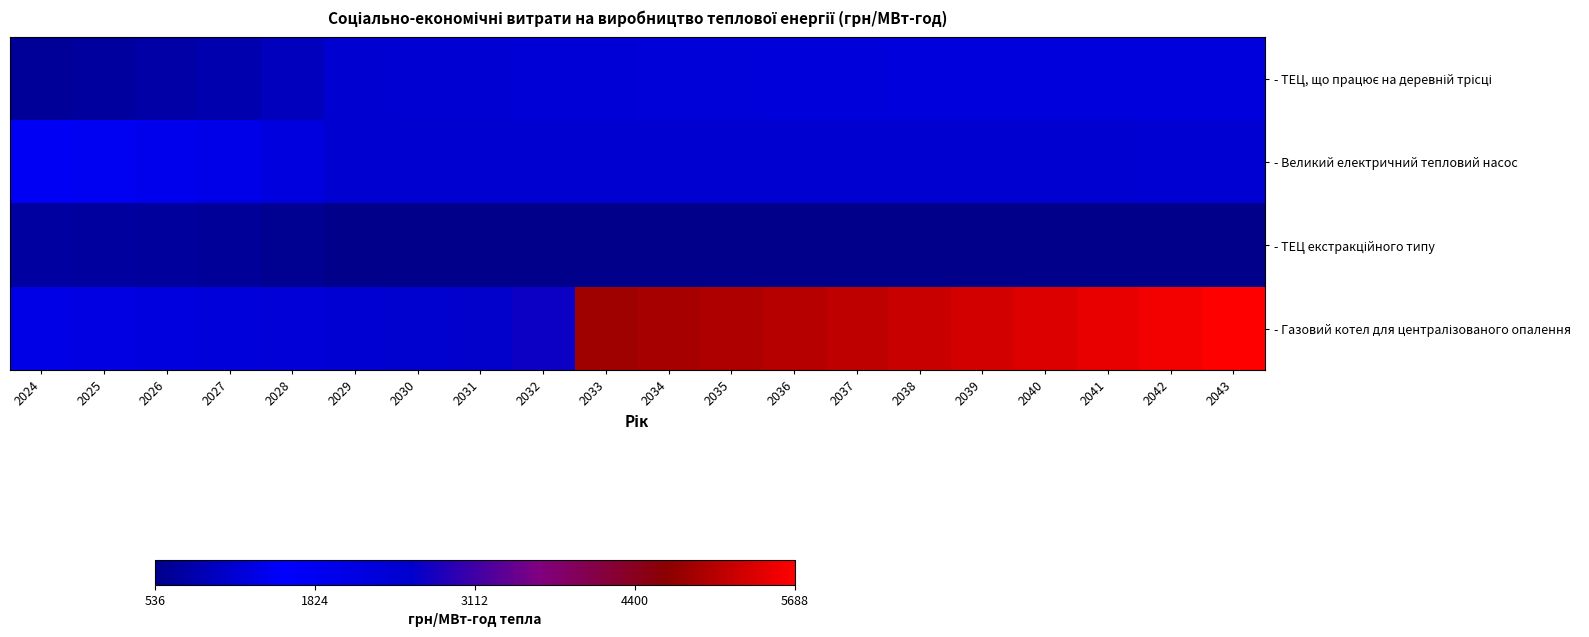

At how many categories does at least one series exceed 840?

20